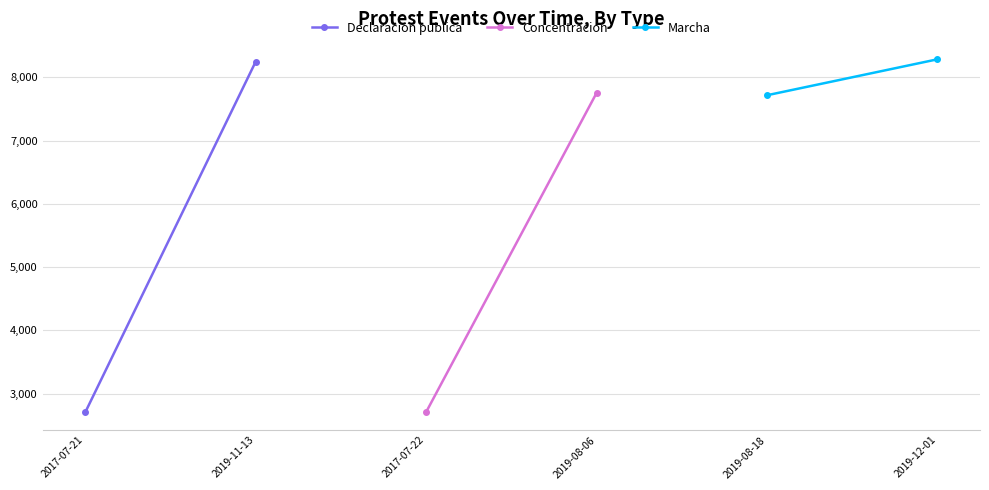

Which series has the largest range (max minus min)?

Declaracion publica